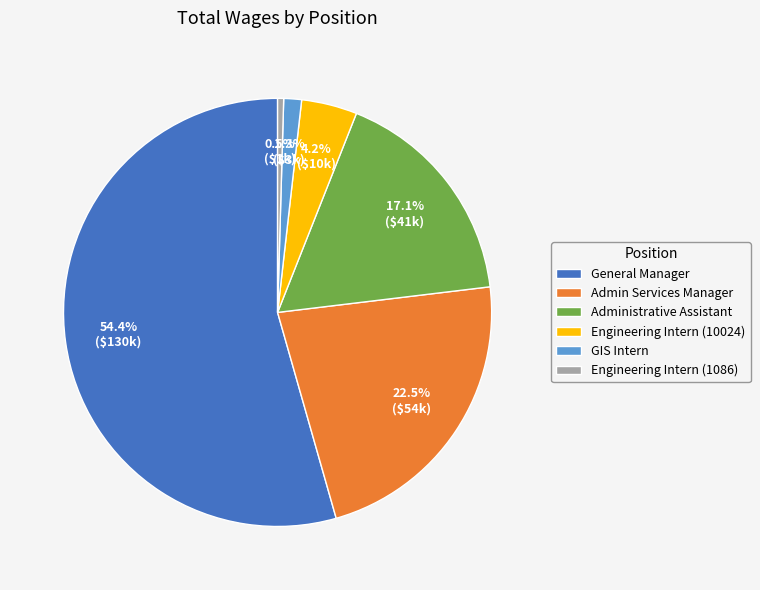

Does any single category account for the majority?

Yes